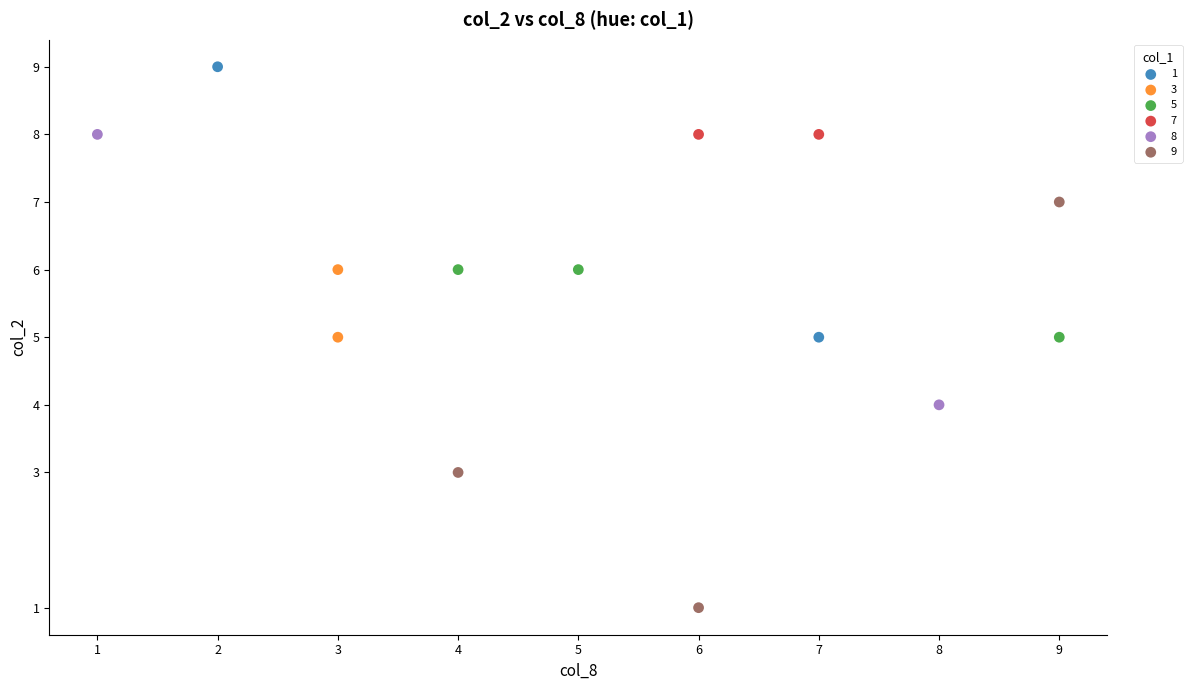

What are all the series names shown in the legend?

1, 3, 5, 7, 8, 9